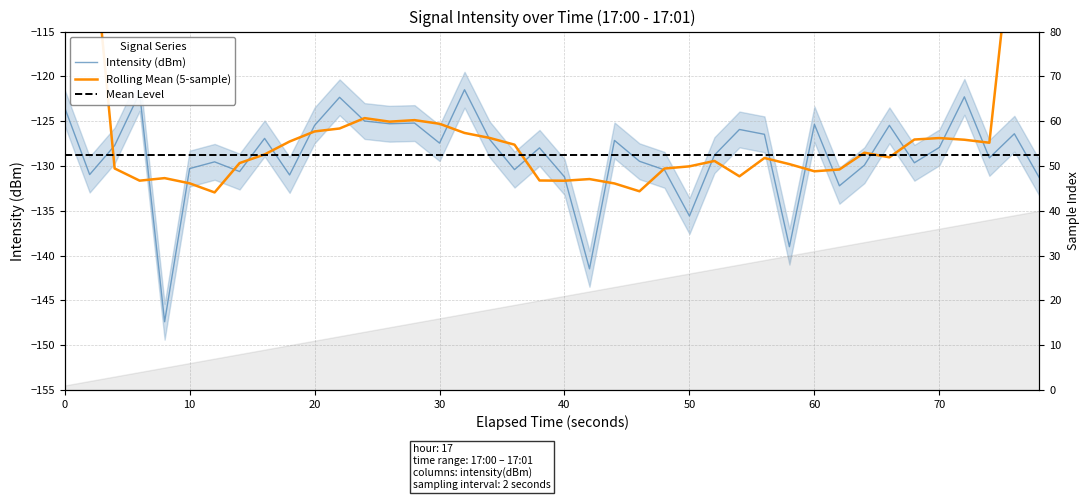

What is the value of the Intensity (dBm) point at the 26th from the left?

-135.6